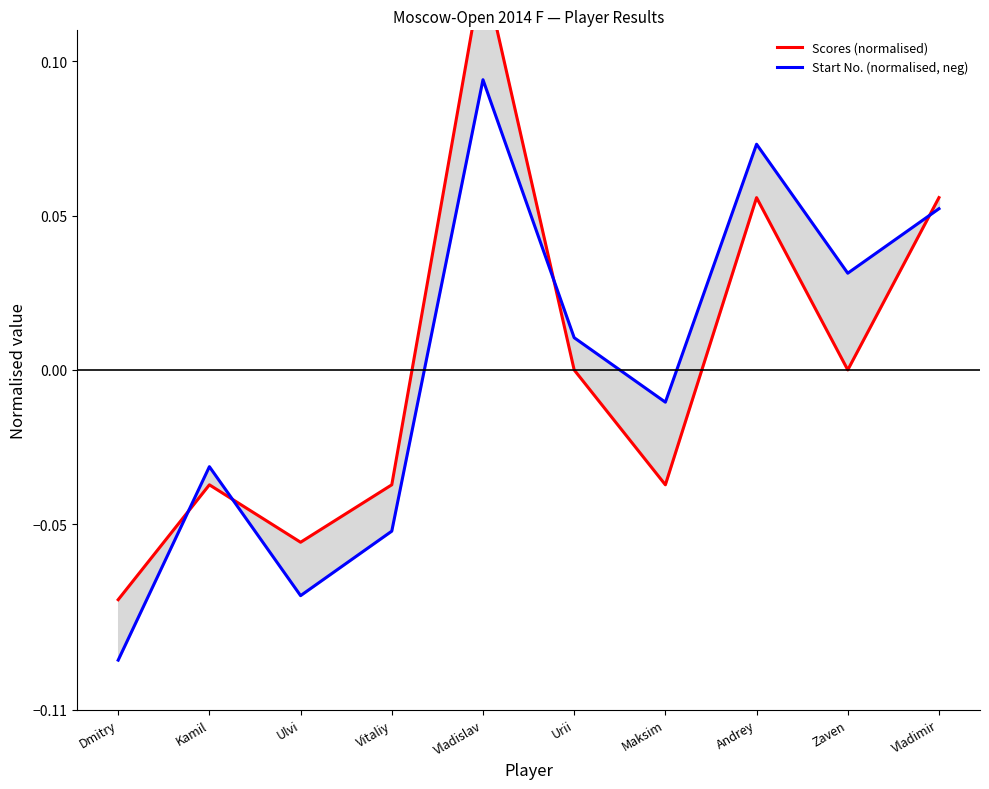

How many intersections are there between Scores (normalised) and Start No. (normalised, neg)?

4